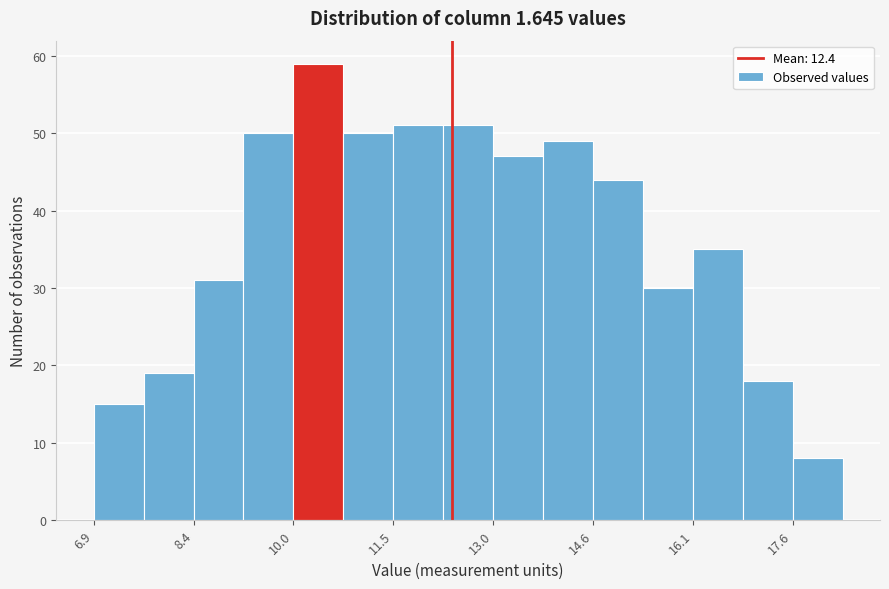

Around what value on the x-axis is the tallest bar? Give the approximate position of its centre, as read against the axis.

10.4